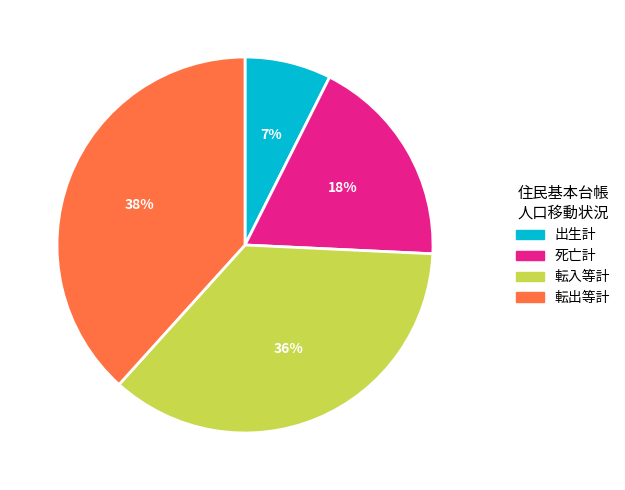

Which slice is the smallest?

出生計